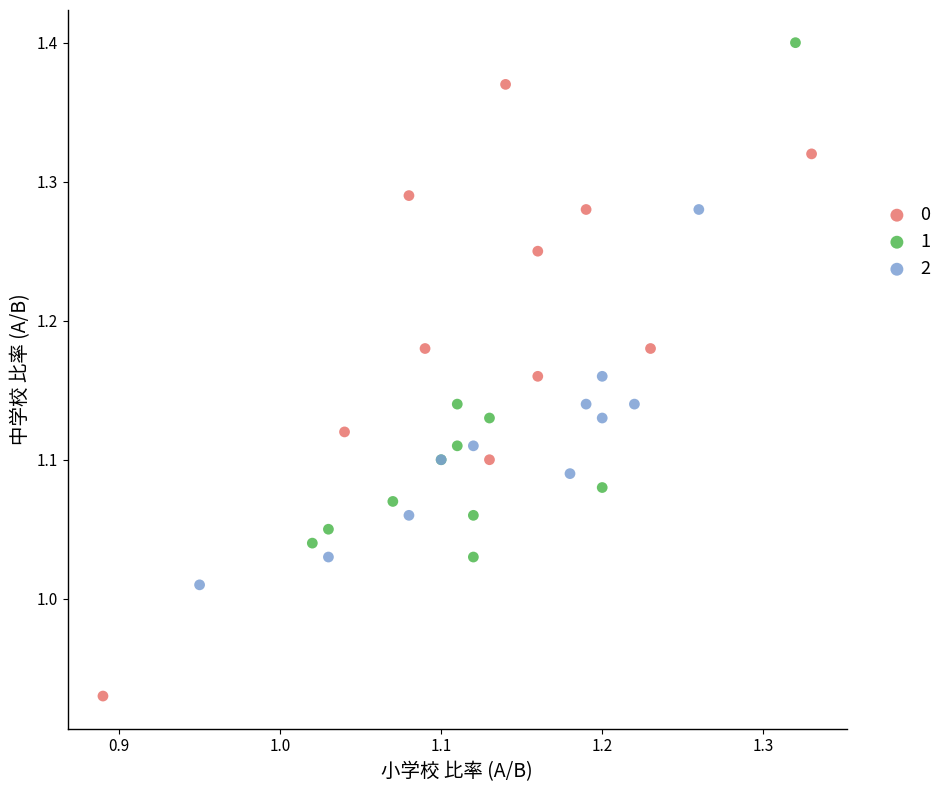

What are all the series names shown in the legend?

0, 1, 2